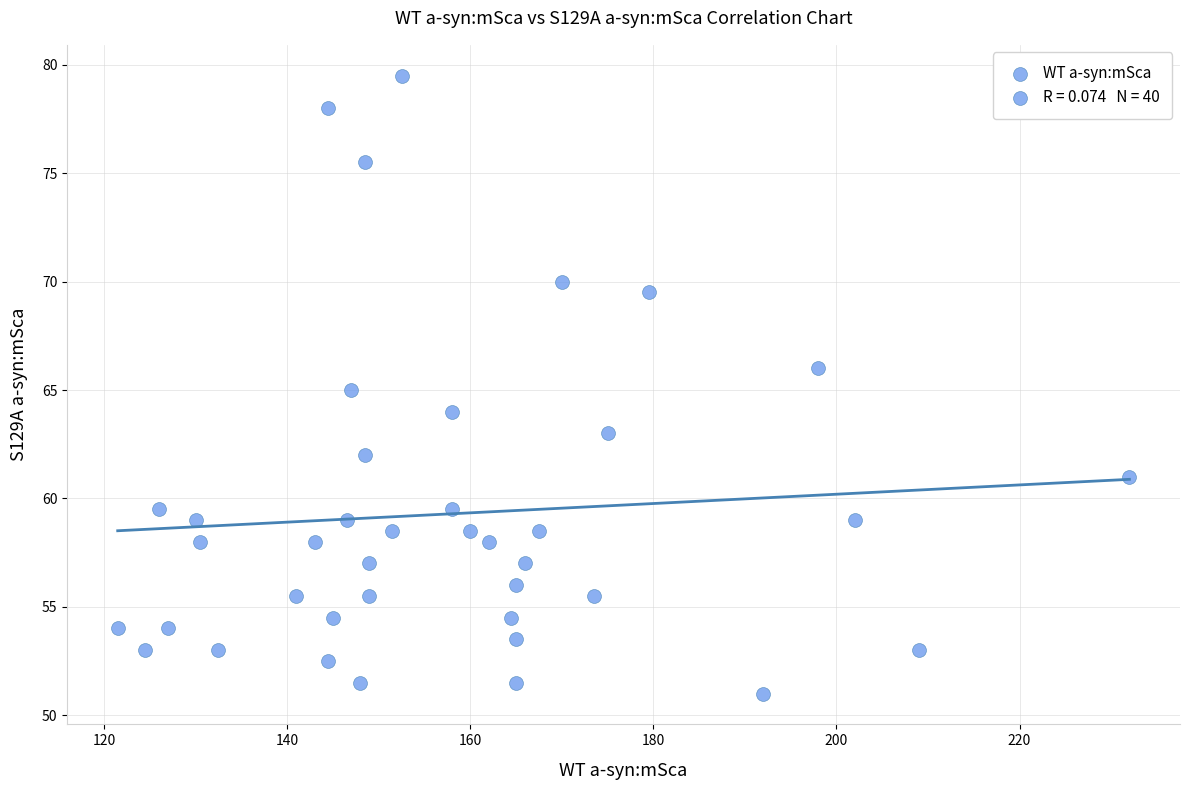

What is the range of Y values (max minus min)?

28.5